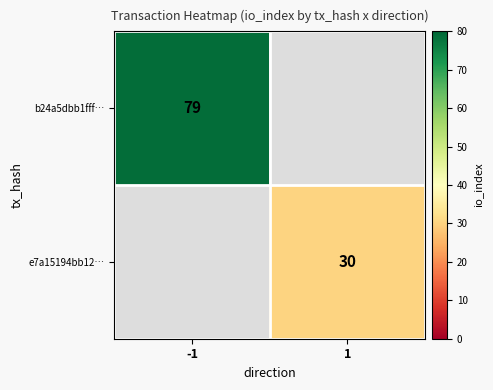

What is the minimum value shown in the chart?

30.0